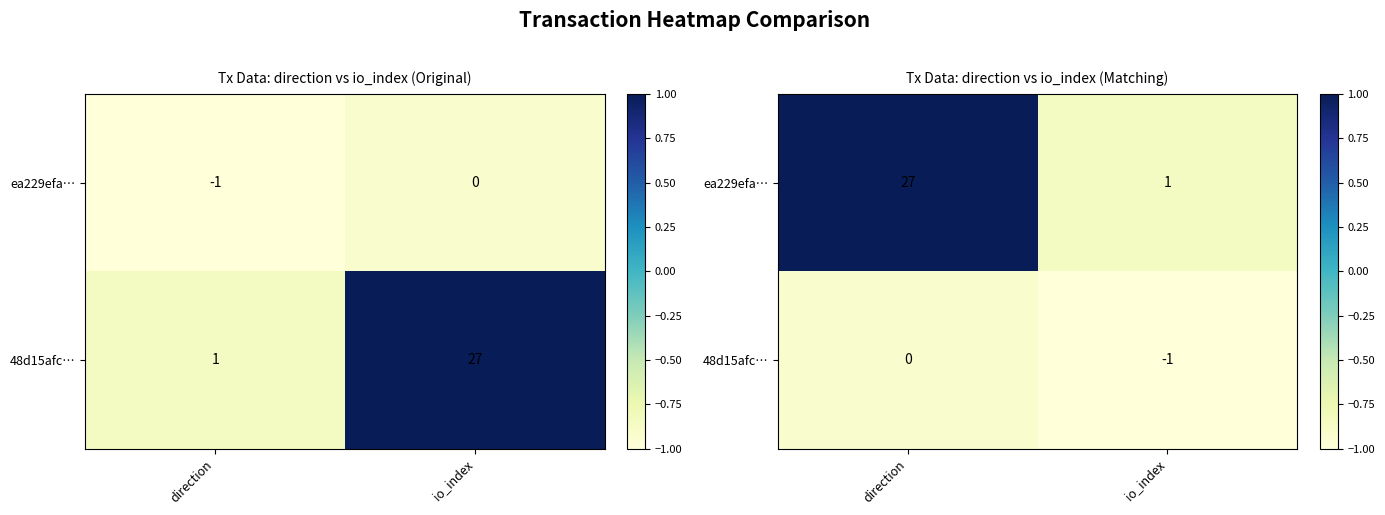

What is the spread (max minus min) of values at direction?

1.9